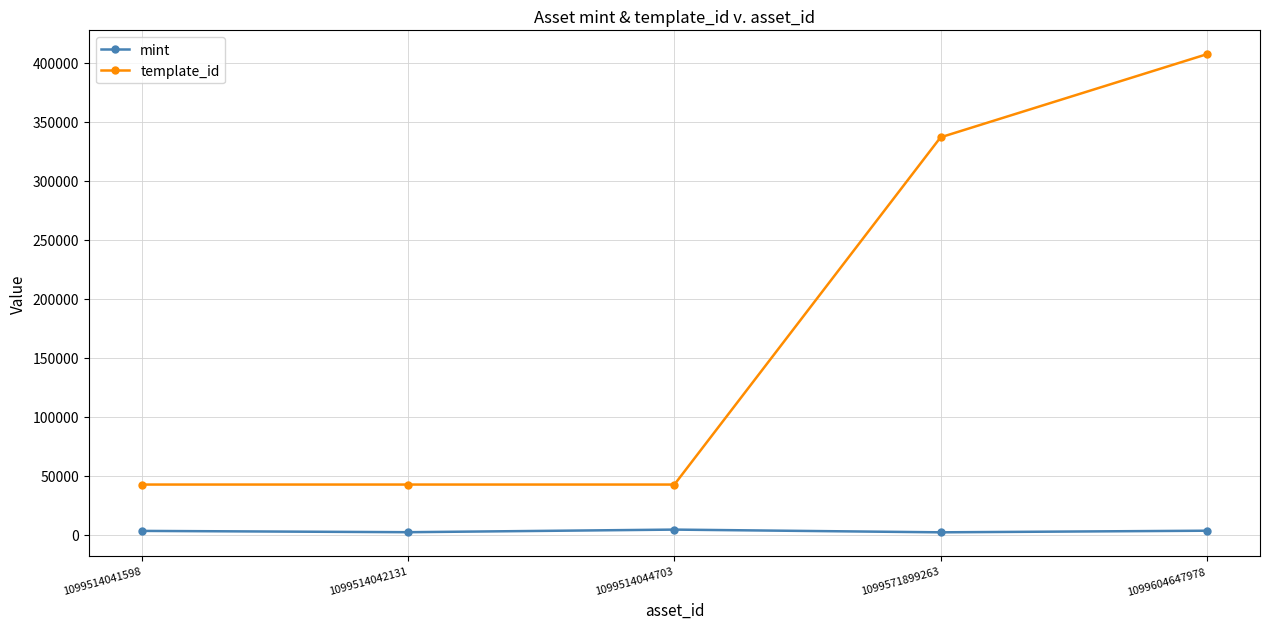

How many series are shown in this chart?

2